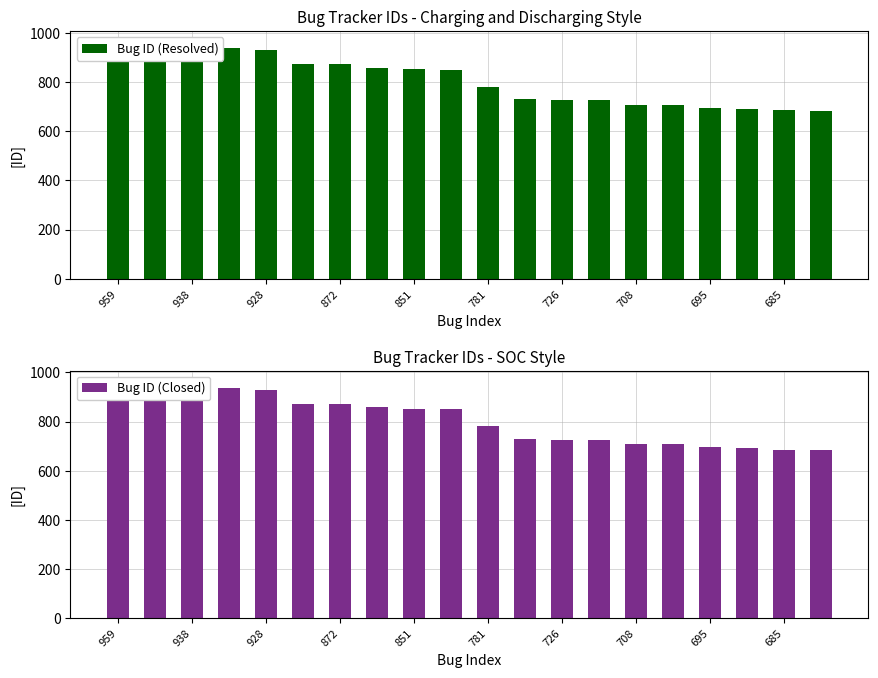

Which series has the largest total across all categories?

Bug ID (Resolved)